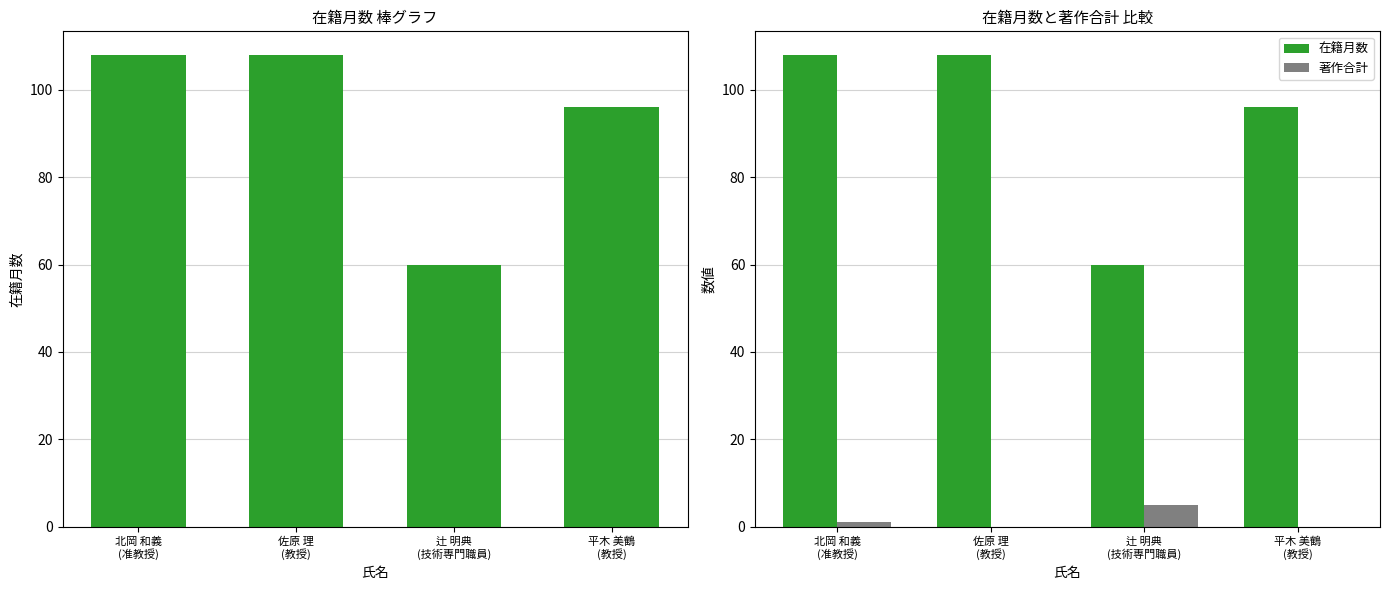

The value of 在籍月数 at 佐原 理
(教授) is 146. True or false?

False